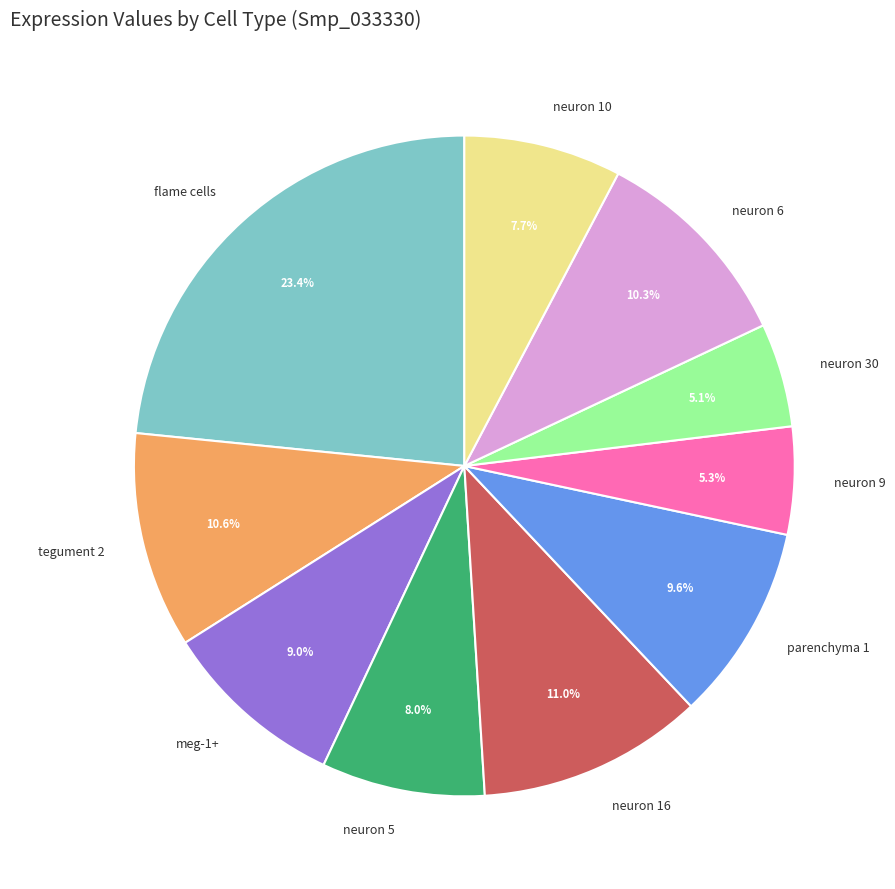

How many slices are in this pie chart?

10